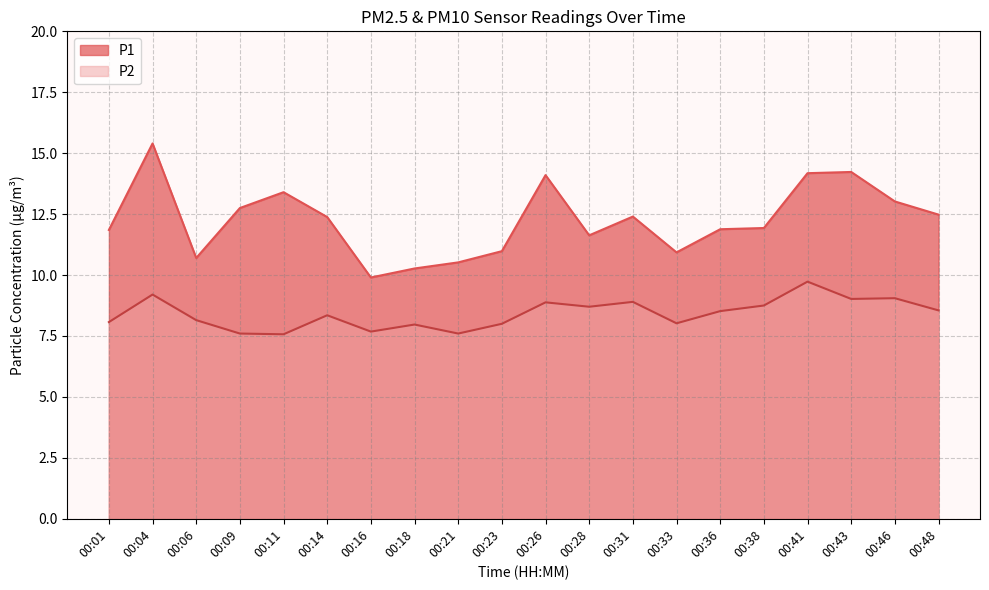

Reading left to right, list all the values displayed in this chart.

P1: 11.8	15.4	10.7	12.8	13.4	12.4	9.9	10.3	10.5	11.0	14.1	11.6	12.4	10.9	11.9	11.9	14.2	14.2	13.0	12.5
P2: 8.1	9.2	8.2	7.6	7.6	8.3	7.7	8.0	7.6	8.0	8.9	8.7	8.9	8.0	8.5	8.8	9.7	9.0	9.1	8.6